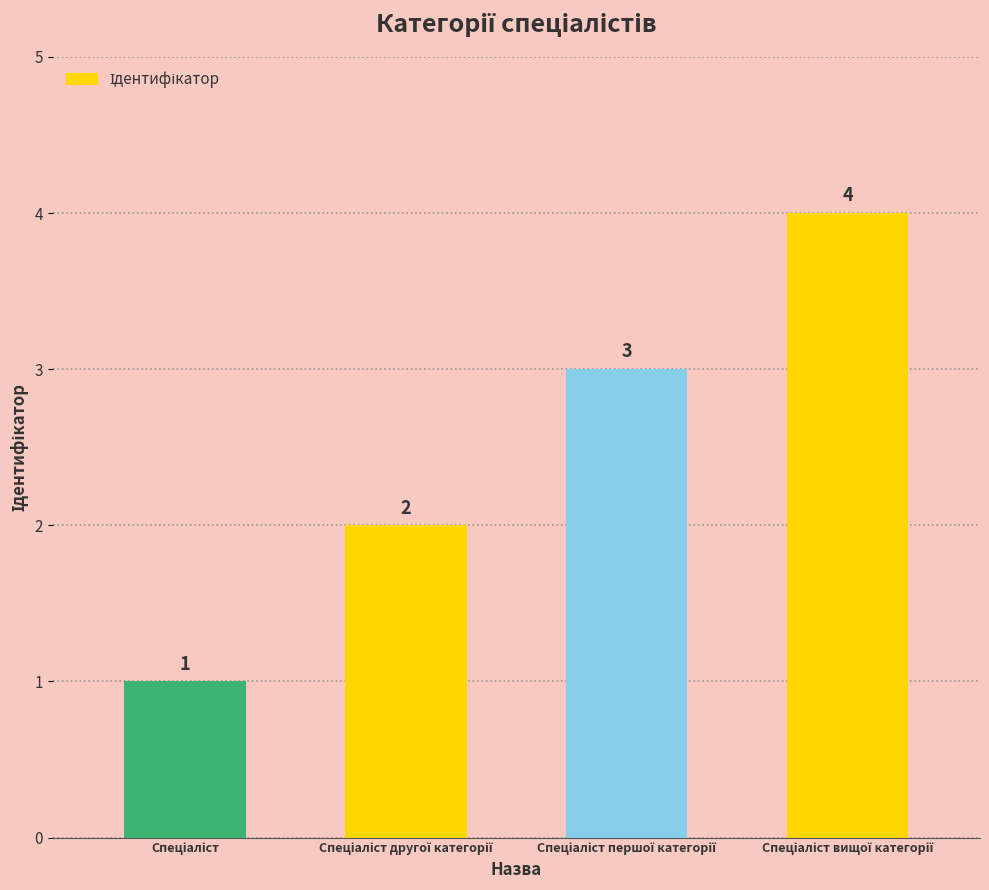

What is the value of the 3rd bar from the left?

3